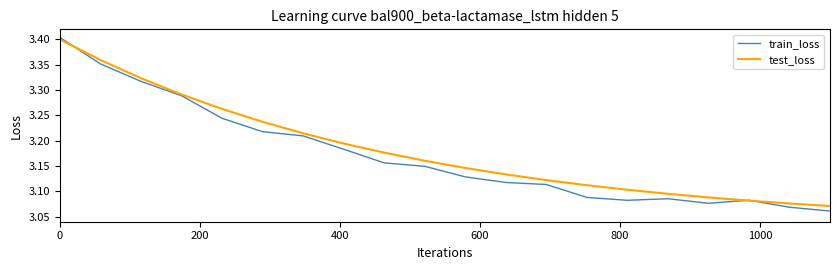

Which series has the largest range (max minus min)?

train_loss